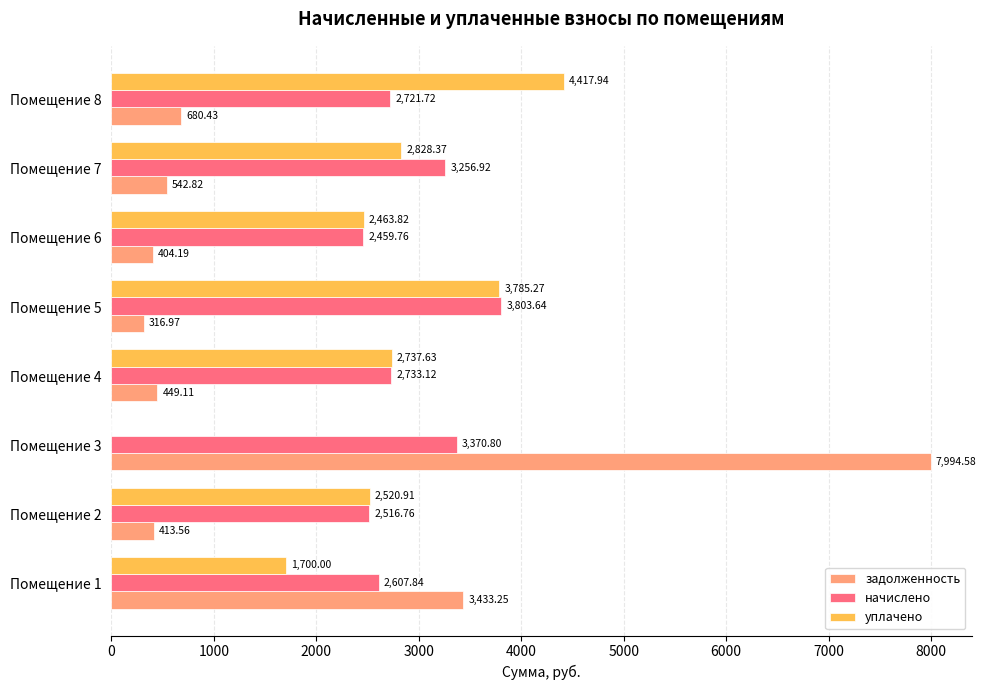

Is the value of уплачено at Помещение 5 greater than the value of начислено at Помещение 3?

Yes